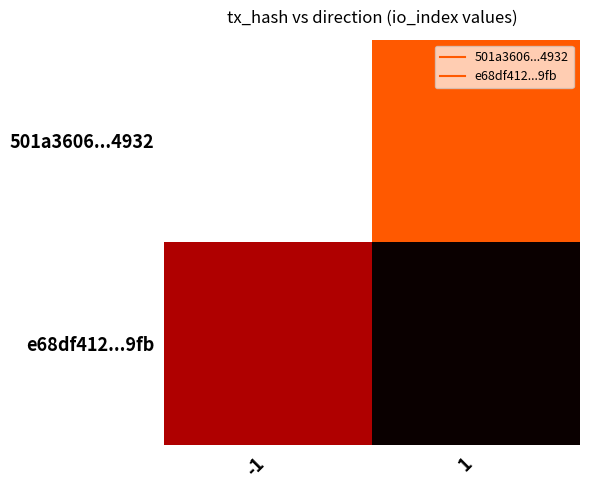

Rank the series by their average value, from lowest to highest.

501a3606...4932, e68df412...9fb